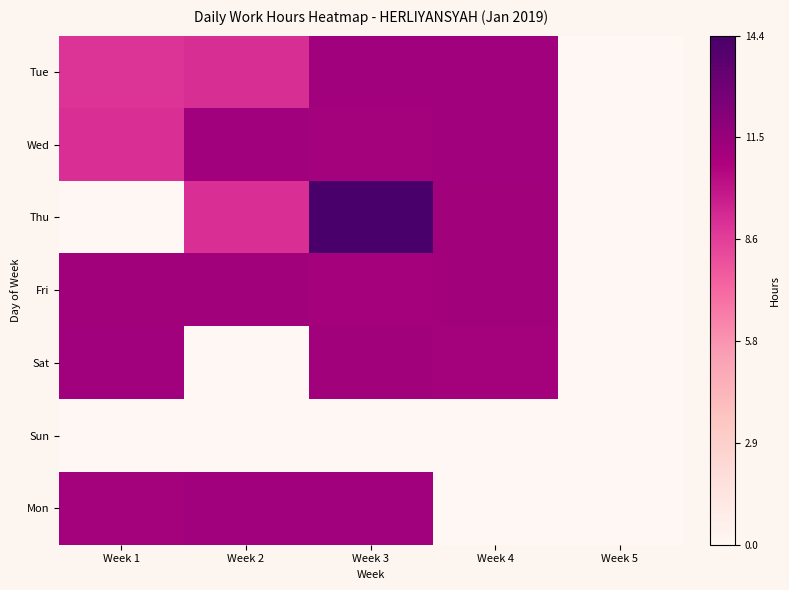

Count the number of categories in the chart.

5